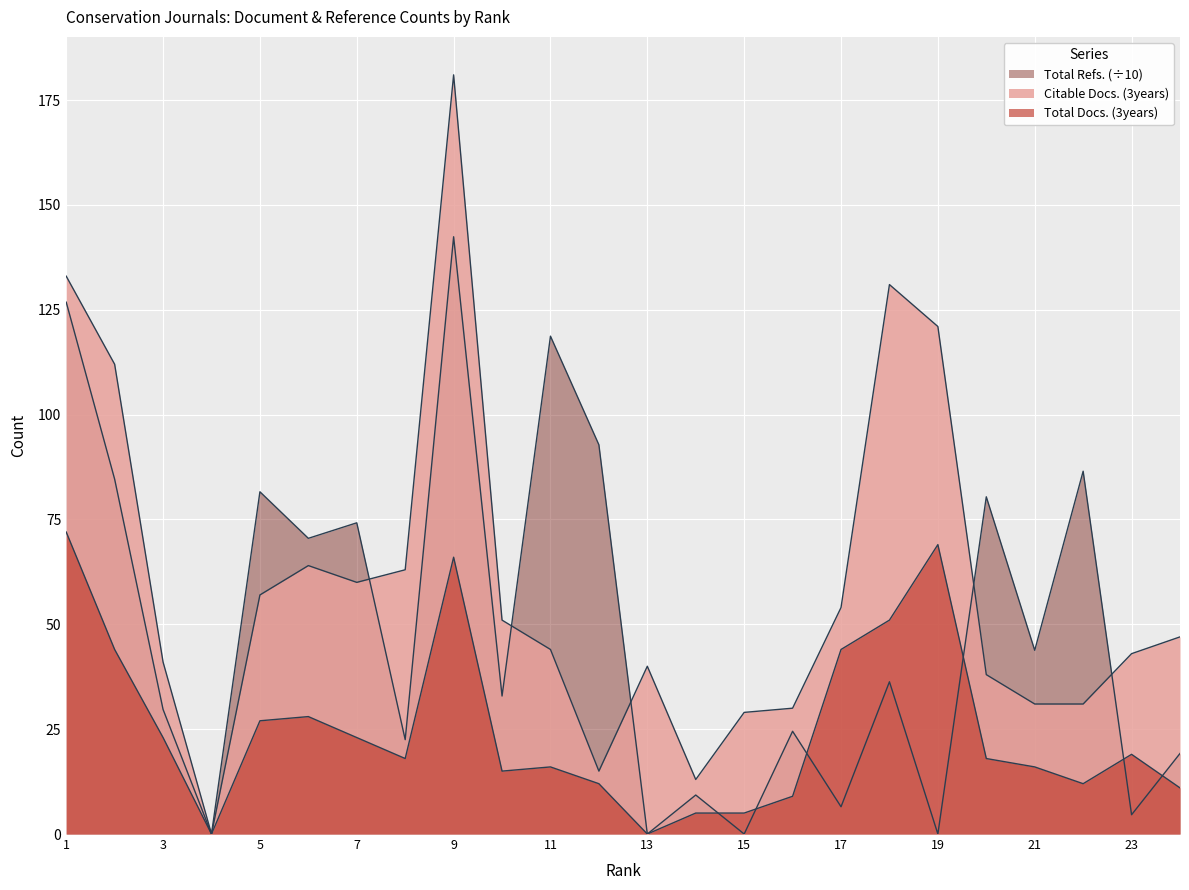

What is the difference between the maximum and minimum values in the Total Refs. series?

142.4